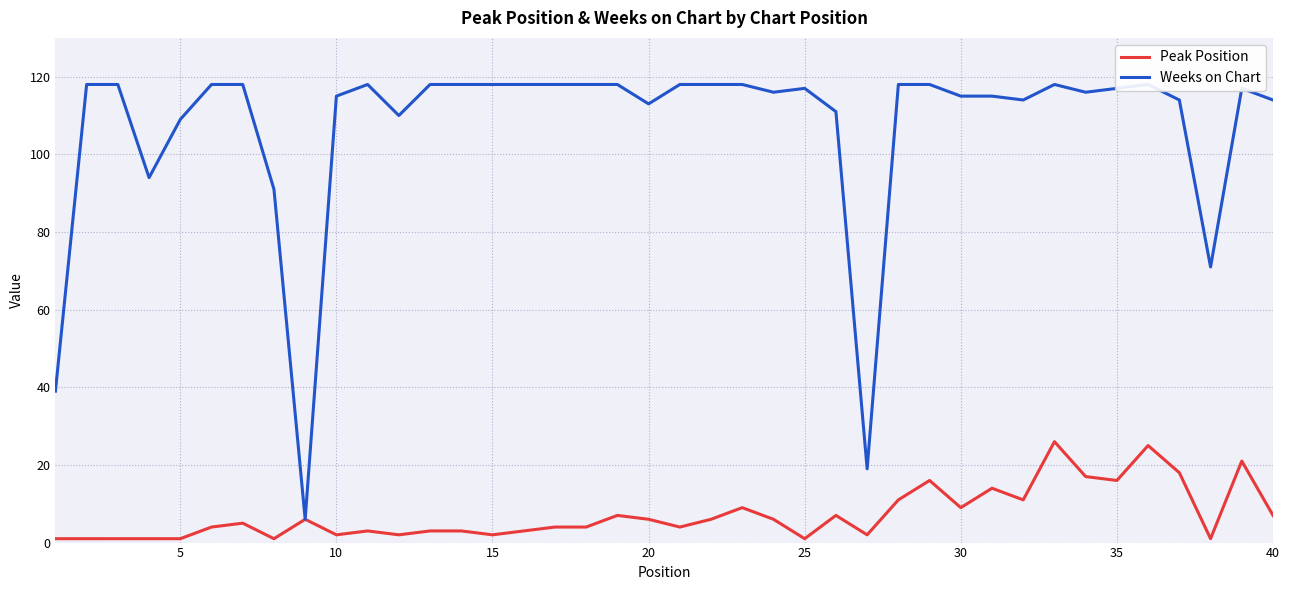

Does the chart display data point markers on the line(s)?

No